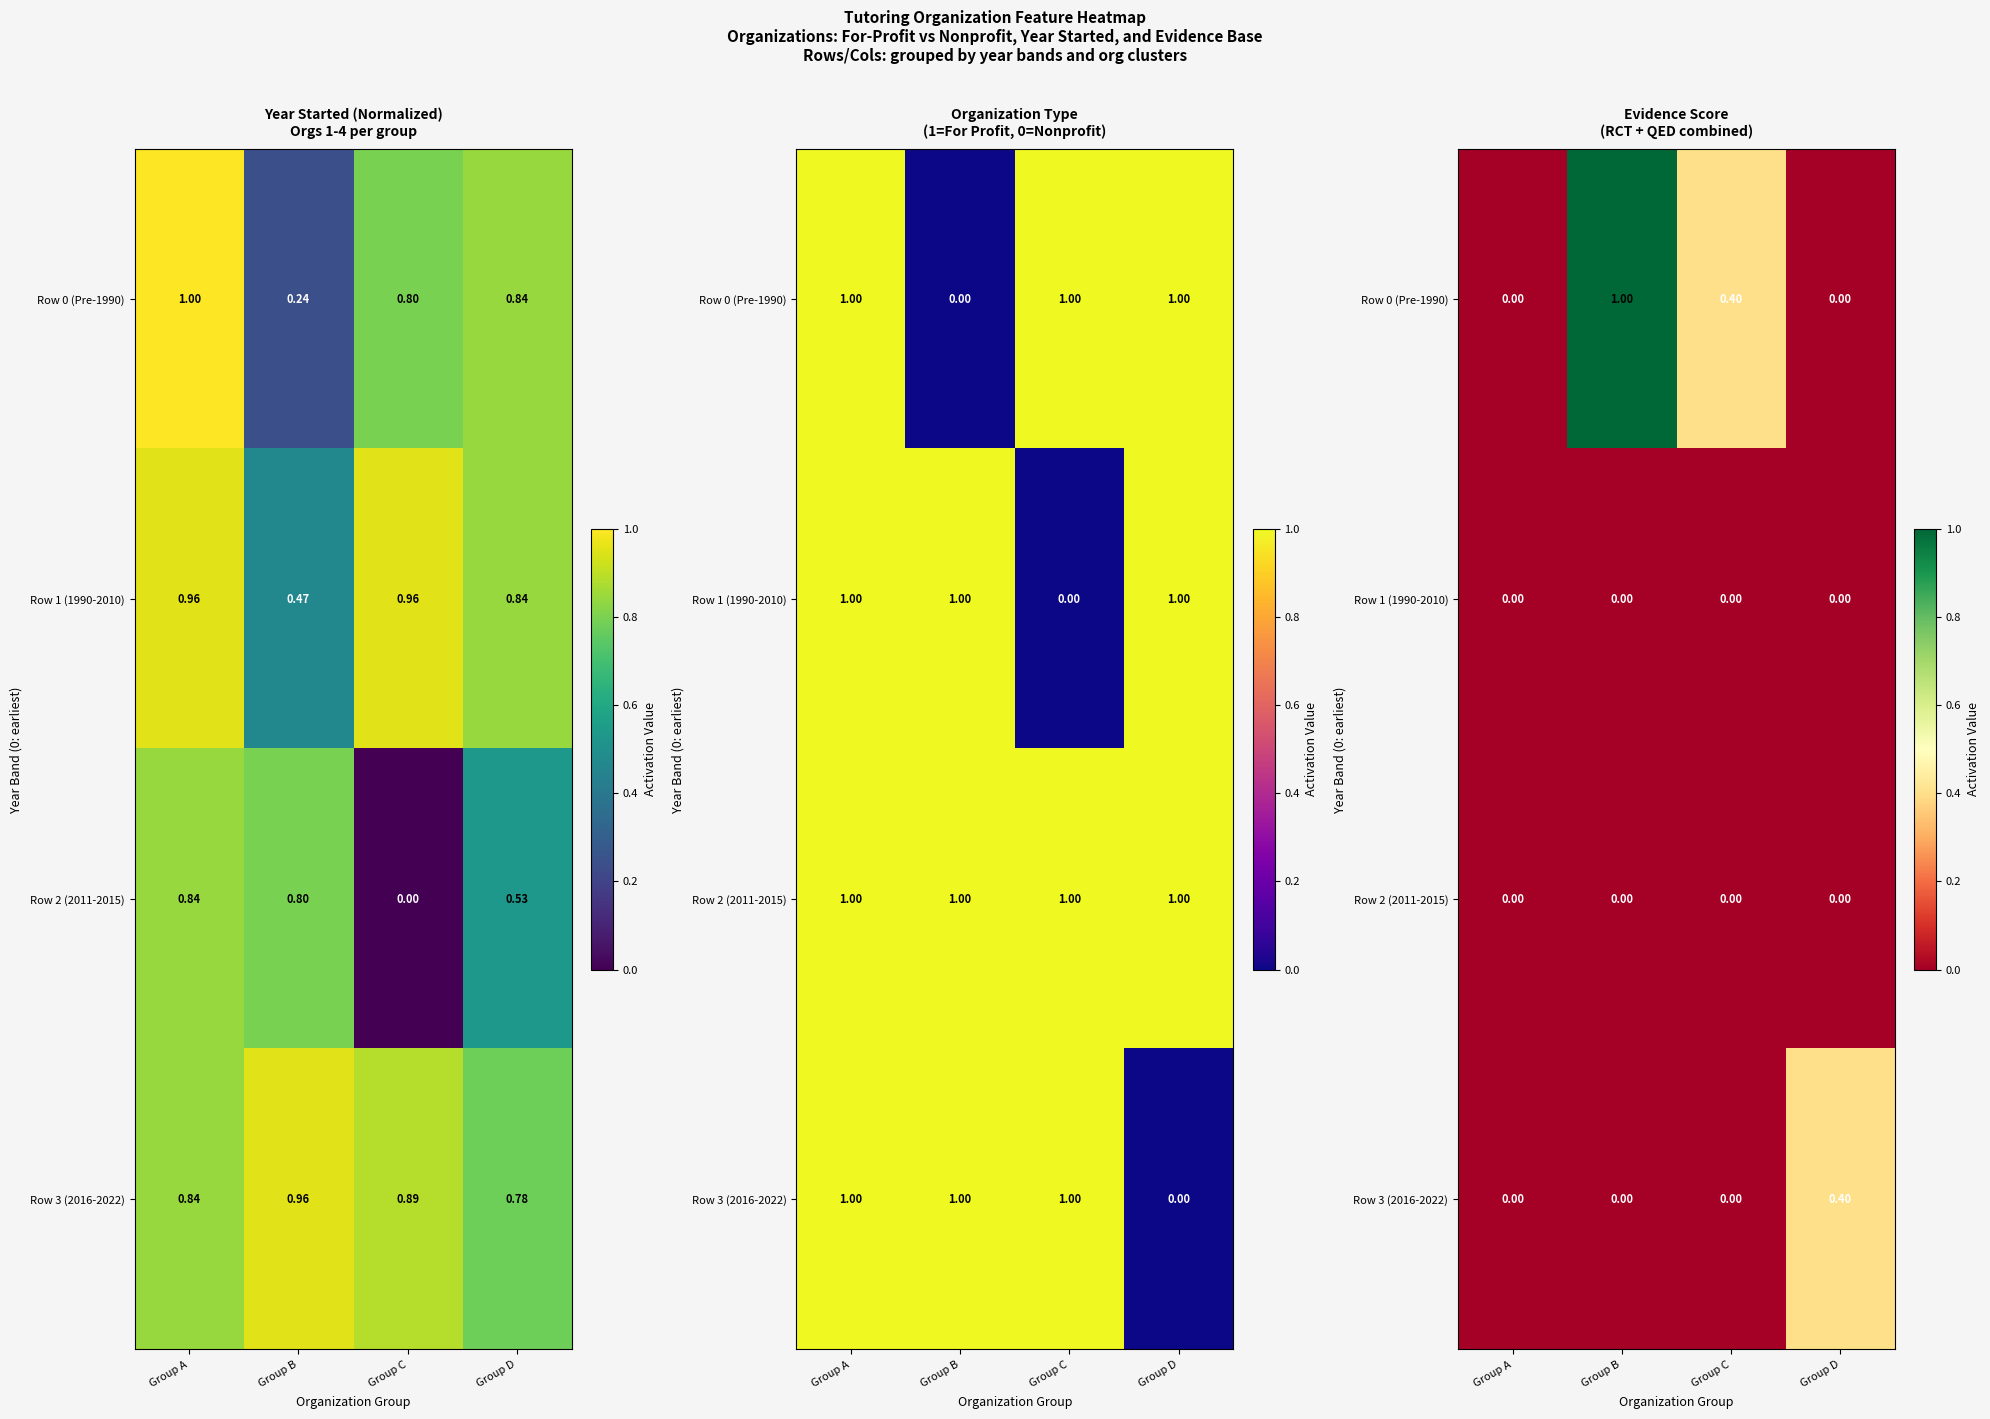

Is it true that Row 1 (1990-2010) equals 0.0 at Group B?

True